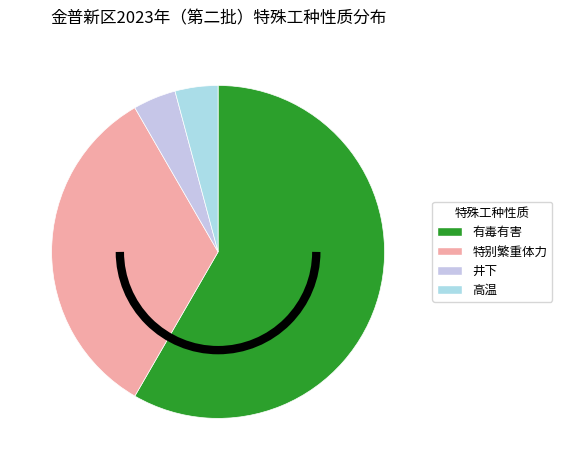

Rank the categories by value from highest to lowest.

有毒有害, 特别繁重体力, 井下, 高温